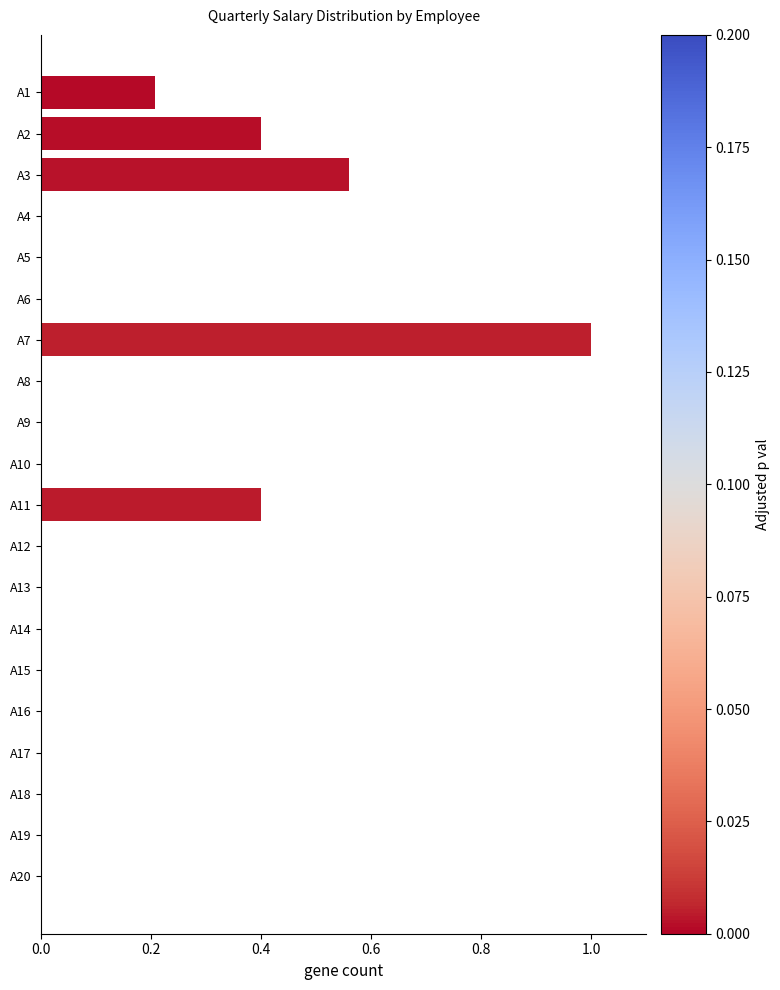

What is the greatest value displayed?

1.0